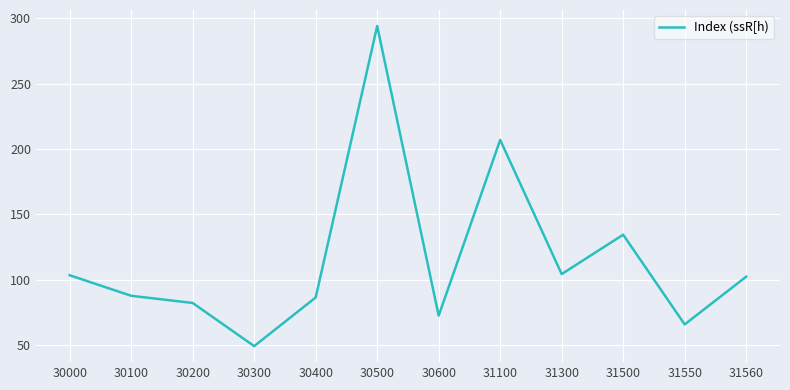

Which label corresponds to the smallest value in the chart?

30300